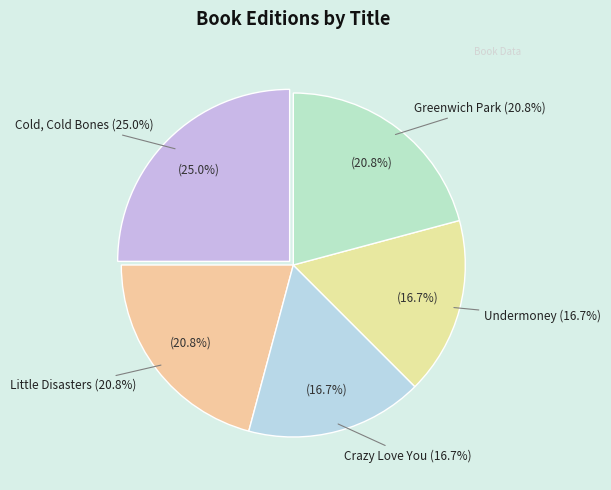

What percentage is the Greenwich Park slice, to the nearest percent?

21%